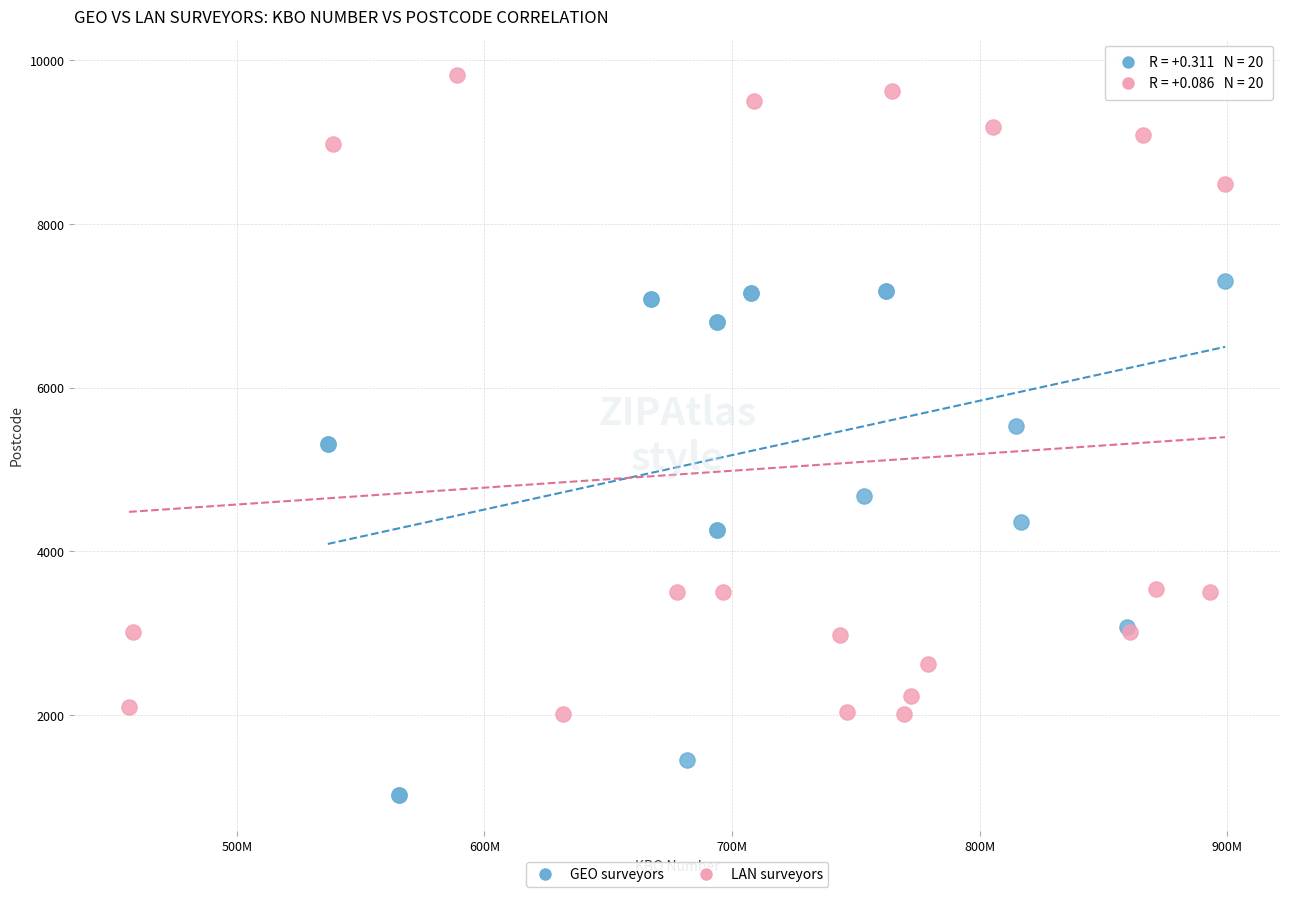

Which series reaches the maximum Y coordinate?

LAN surveyors